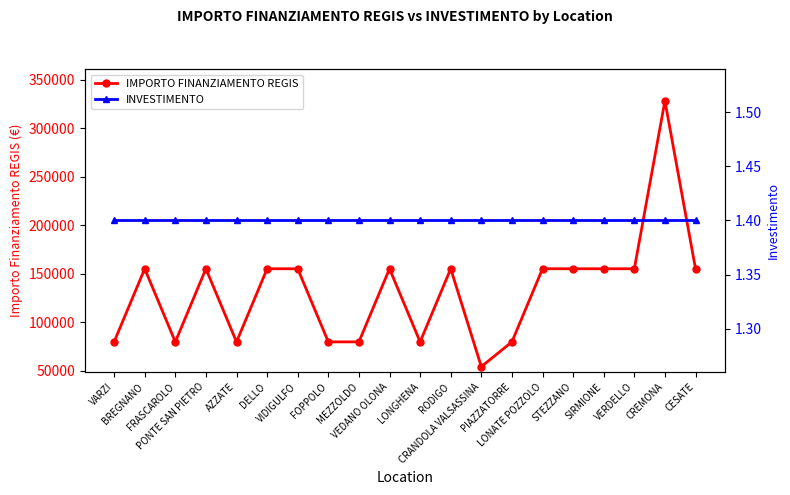

What is the minimum value shown in the chart?

1.4